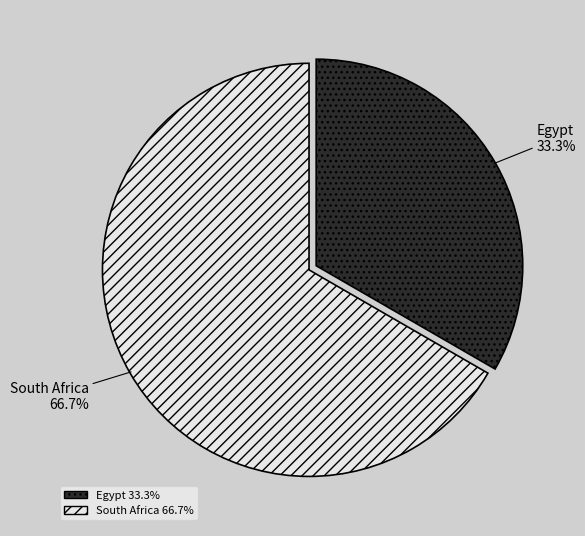

Which slice is the largest?

South Africa